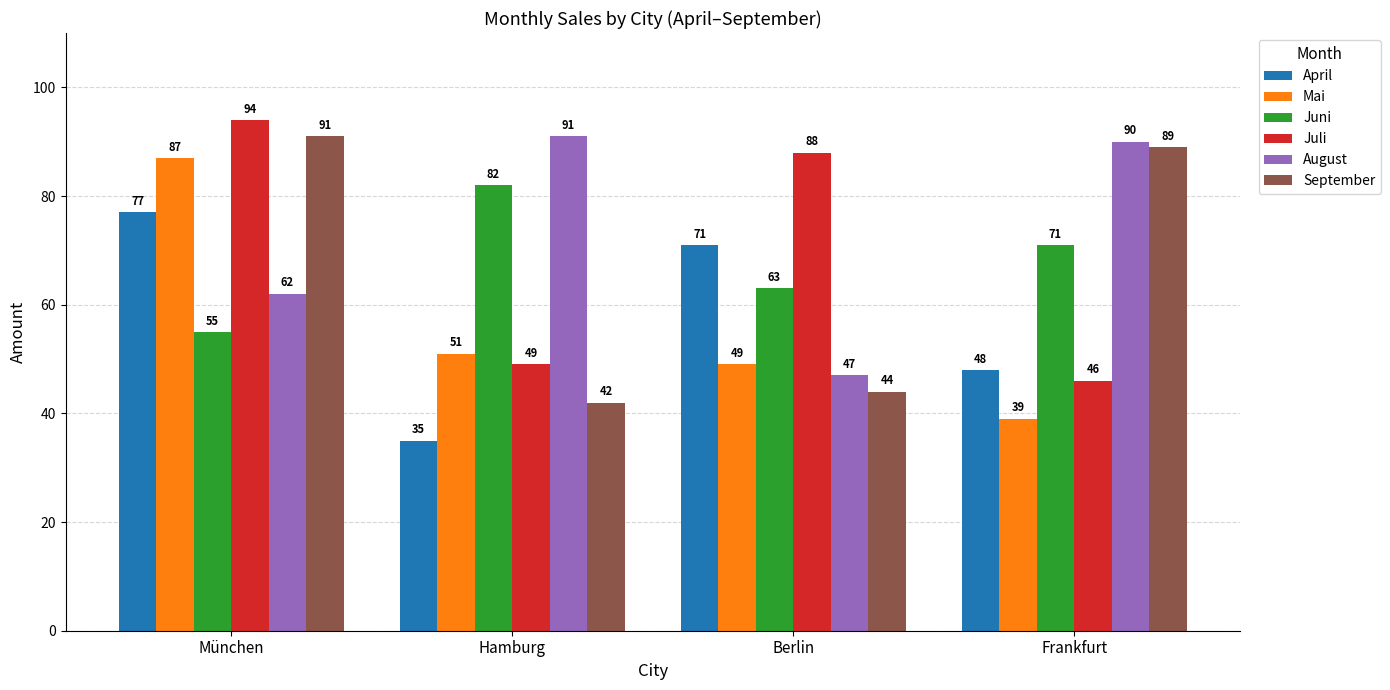

Is it true that Mai equals 69 at Frankfurt?

False